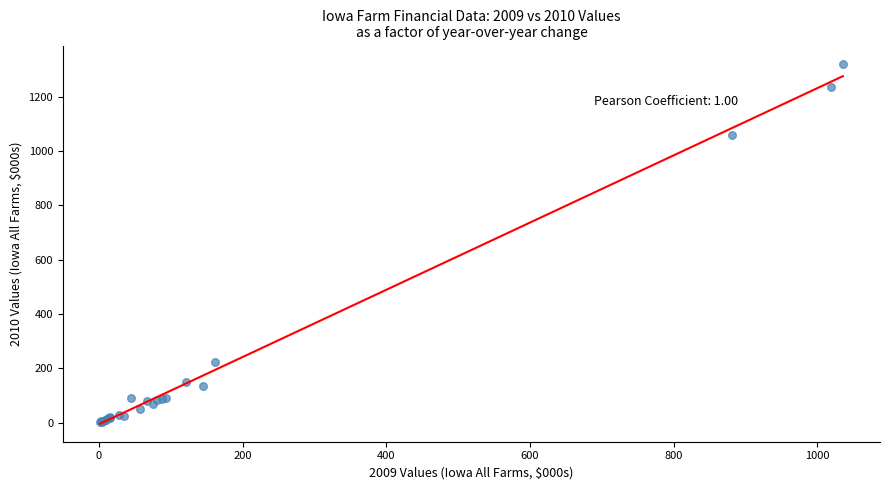

What Y value in the scatter plot is closest to 661?

1058.4